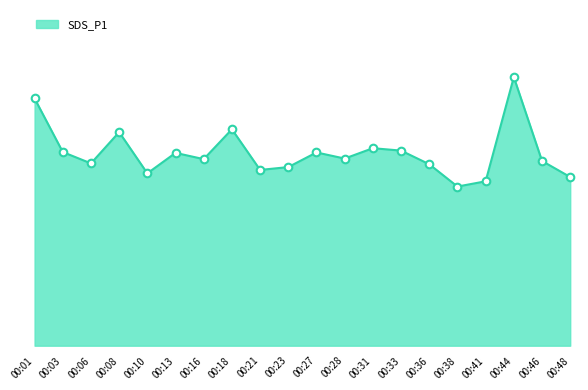

What is the change in value from 00:27 to 00:41?

-2.0